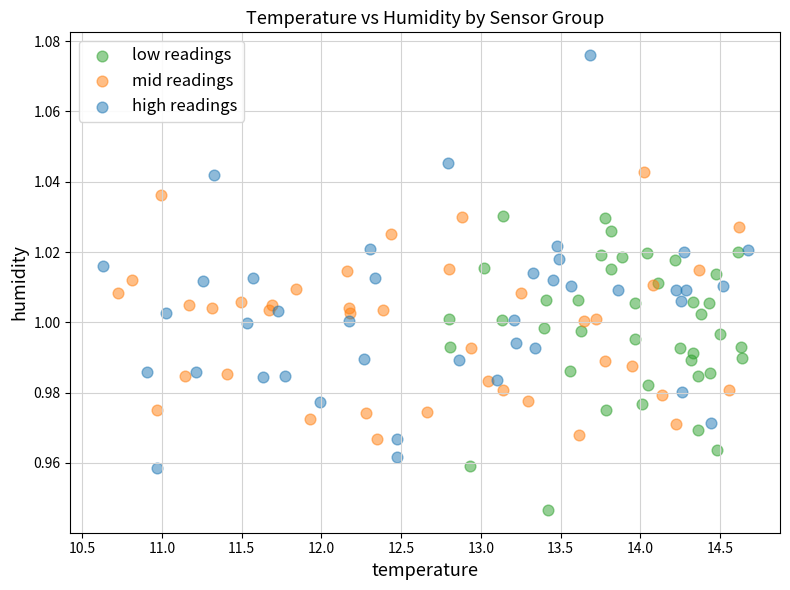

Which series has the largest Y range (max minus min)?

high readings